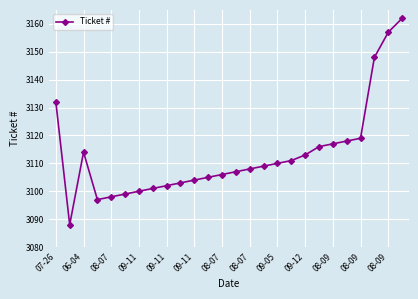

What is the difference between the maximum and minimum values?

74